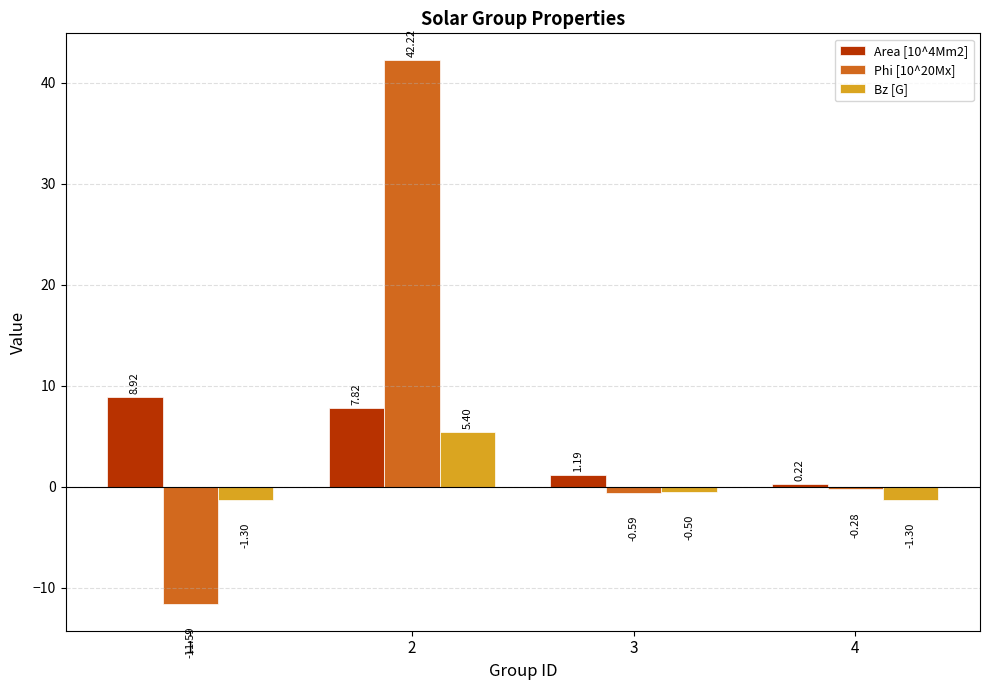

At 3, list the series in order from largest to smallest.

Area [10^4Mm2], Bz [G], Phi [10^20Mx]